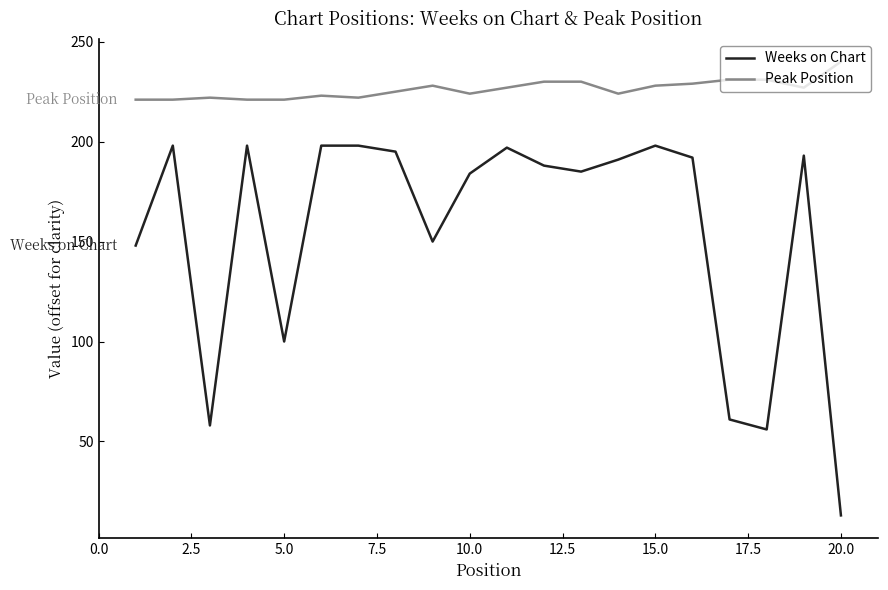

How many categories are shown in the chart?

20